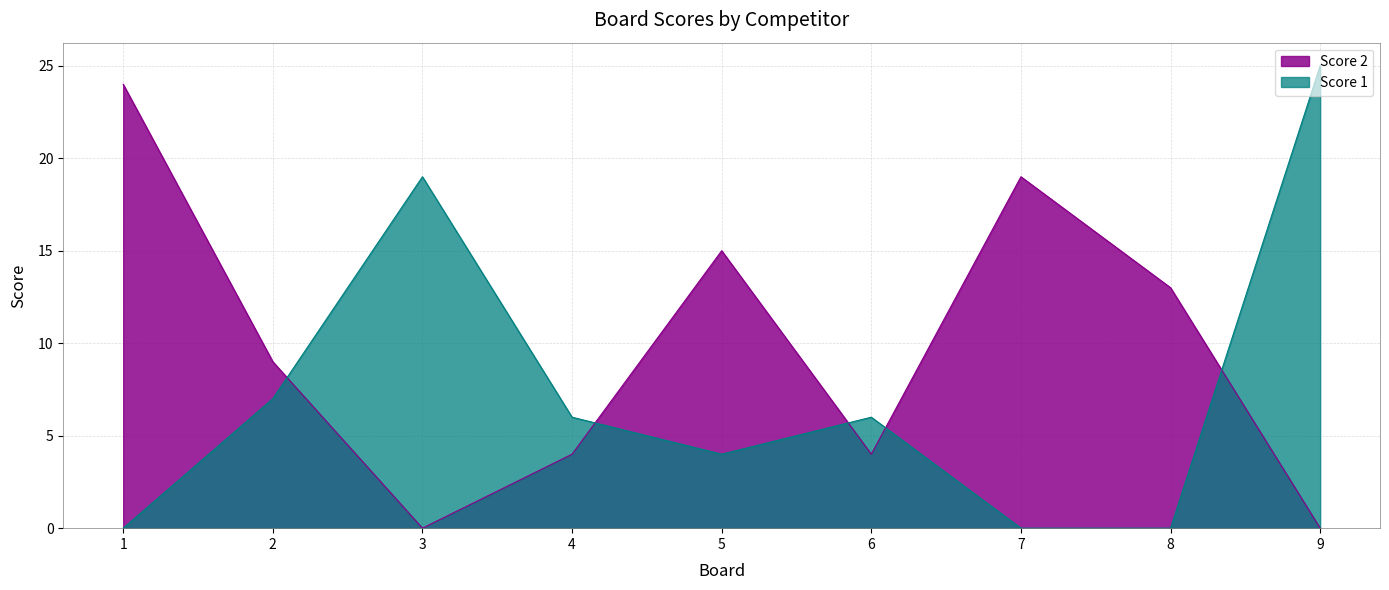

Which category has the highest value in the Score 2 series?

1